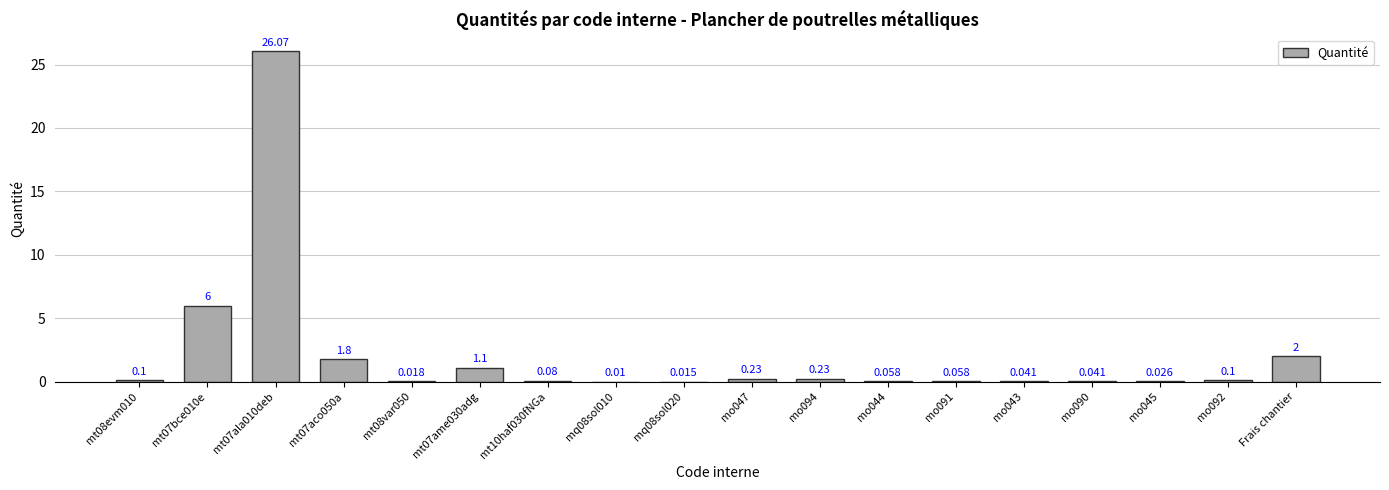

Between mq08sol020 and Frais chantier, which is larger?

Frais chantier